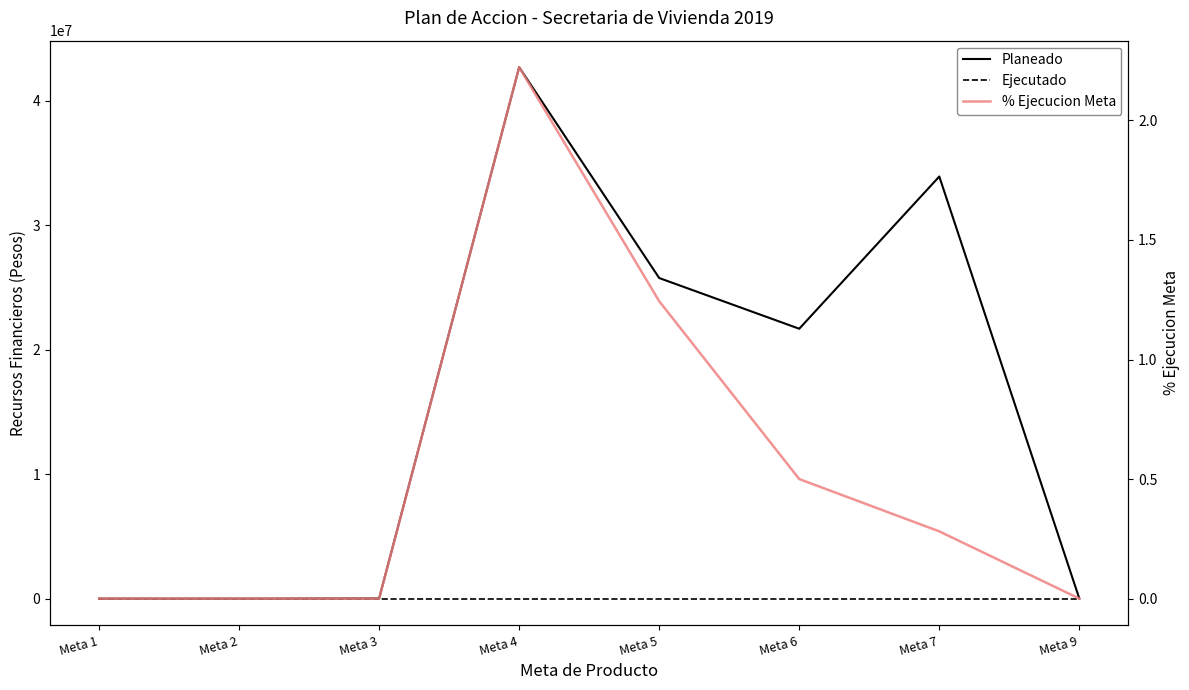

At which category is the sum across all series the highest?

Meta 4